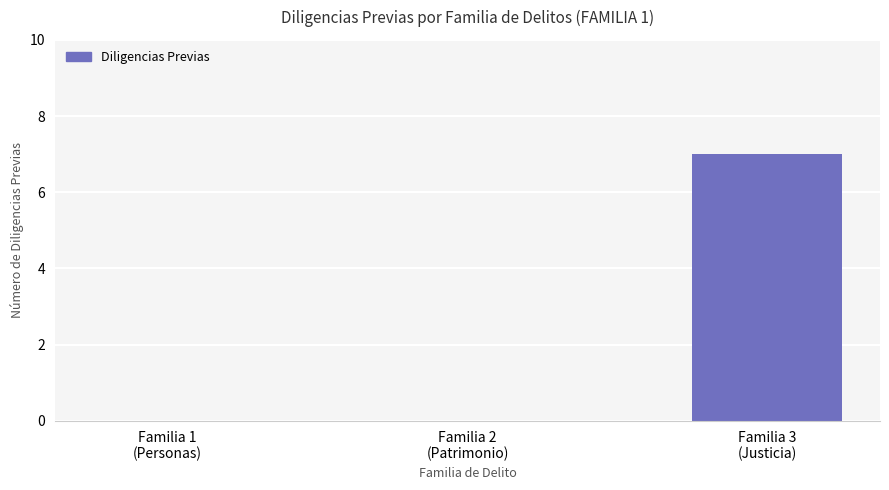

How many categories are shown in the chart?

3